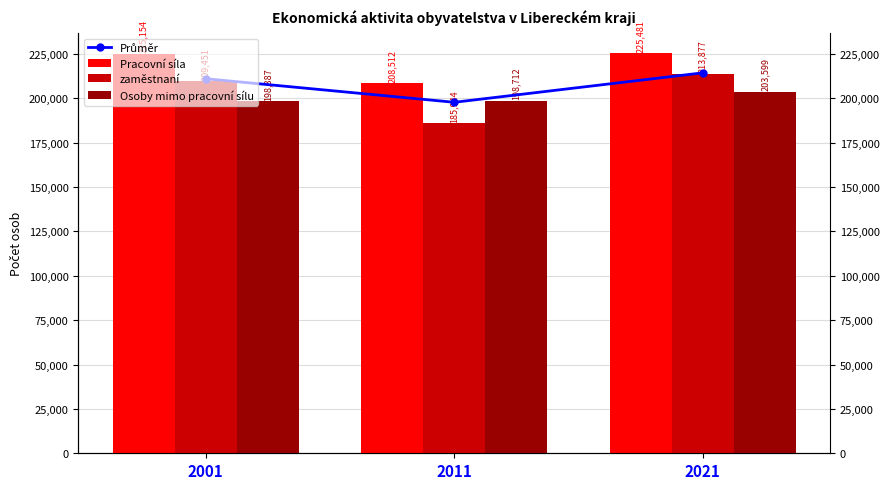

Reading left to right, what are all the values shown in this chart?

Průměr: 210997.3	197722.7	214319.0
Pracovní síla: 225154.0	208512.0	225481.0
zaměstnaní: 209451.0	185944.0	213877.0
Osoby mimo pracovní sílu: 198387.0	198712.0	203599.0